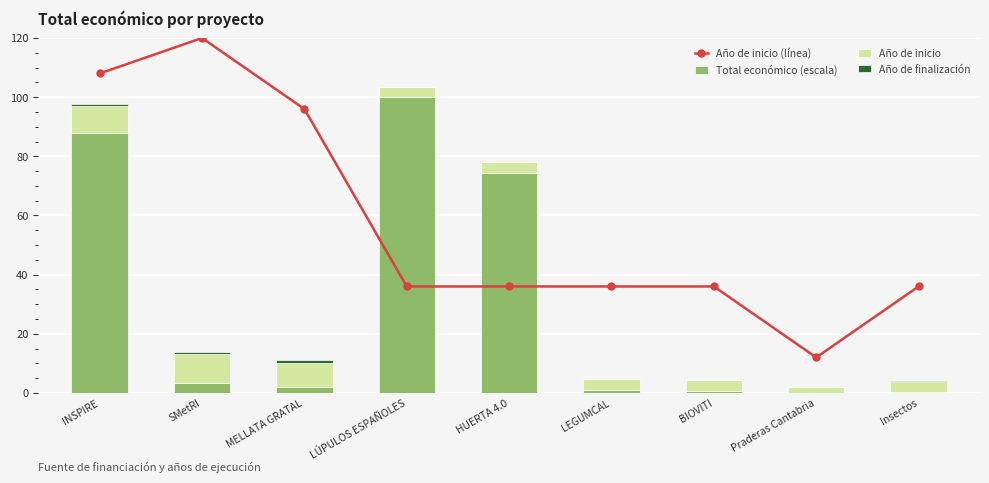

How many Año de inicio (línea) values are between 36 and 96?

6